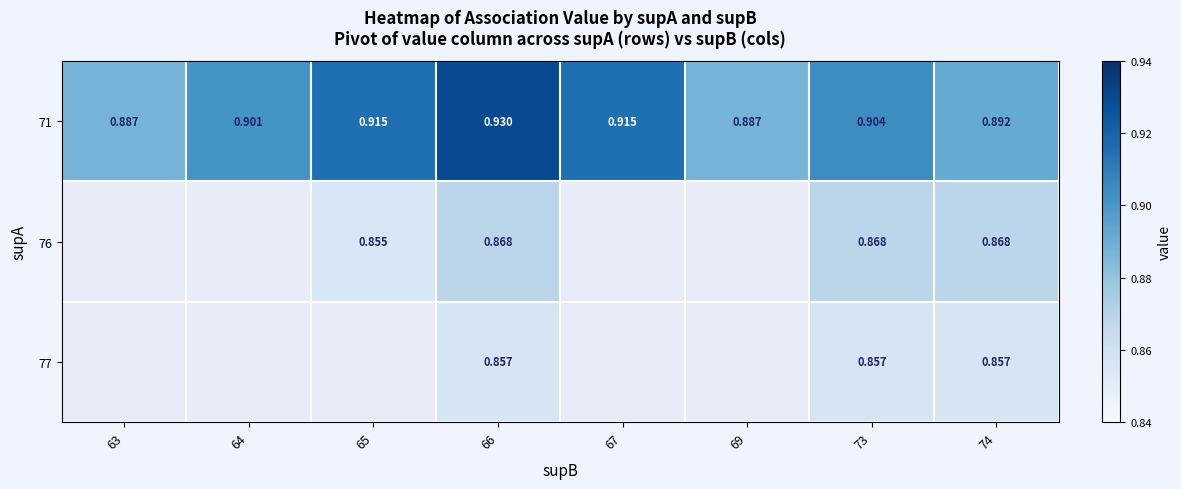

True or false: 77 has a value of 0.9 at 74.

True